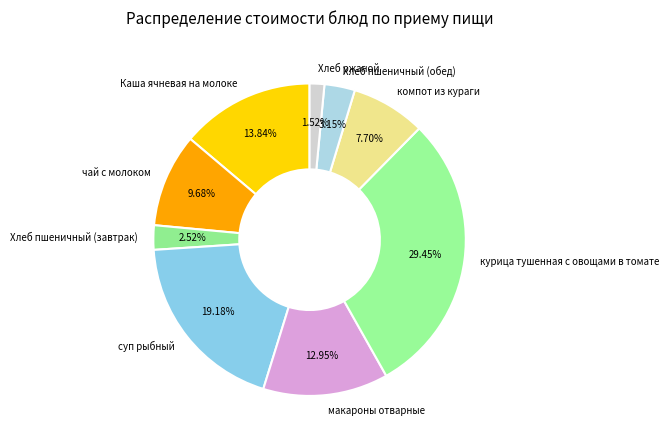

What is the smallest slice in the pie chart?

Хлеб ржаной